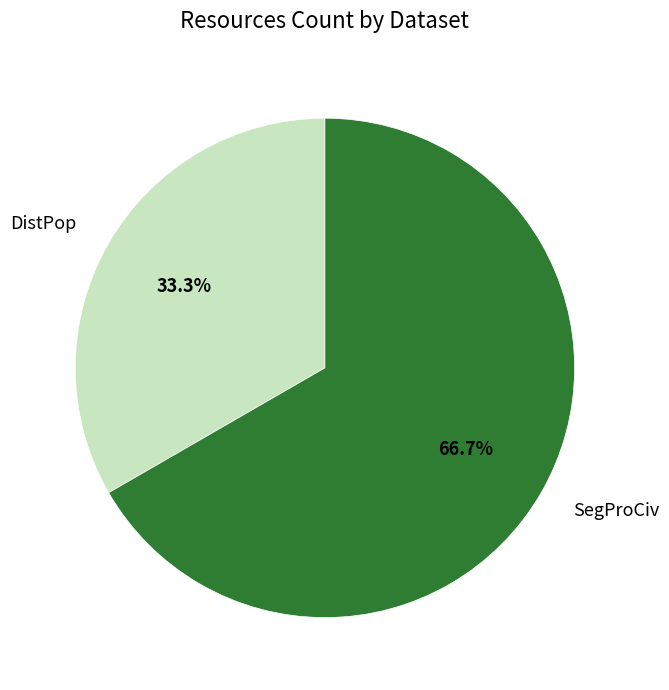

Which slice is the smallest?

DistPop